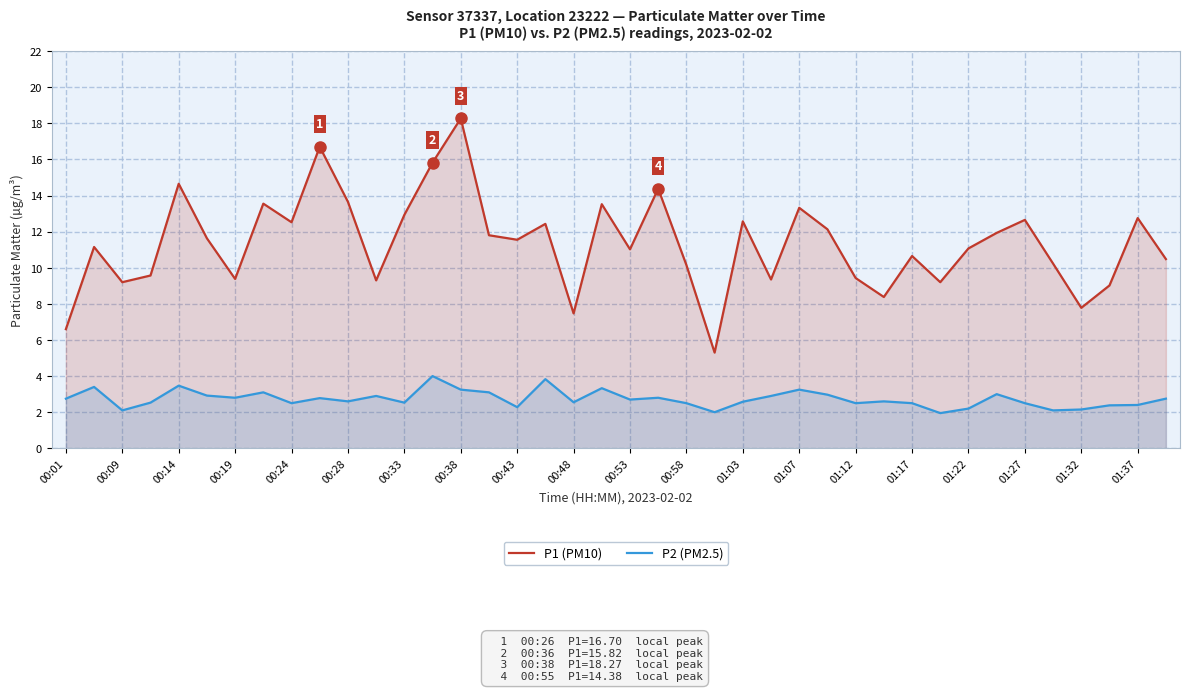

True or false: P2 (PM2.5) and P1 (PM10) cross at least once.

False